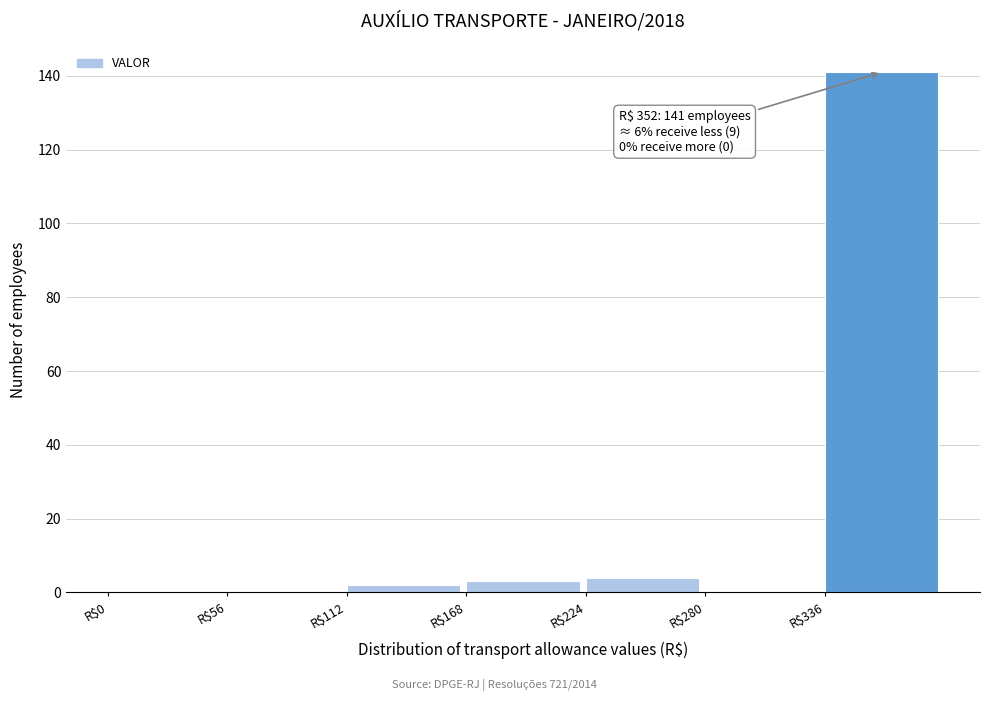

Which range on the x-axis has the tallest bar?

336 to 392